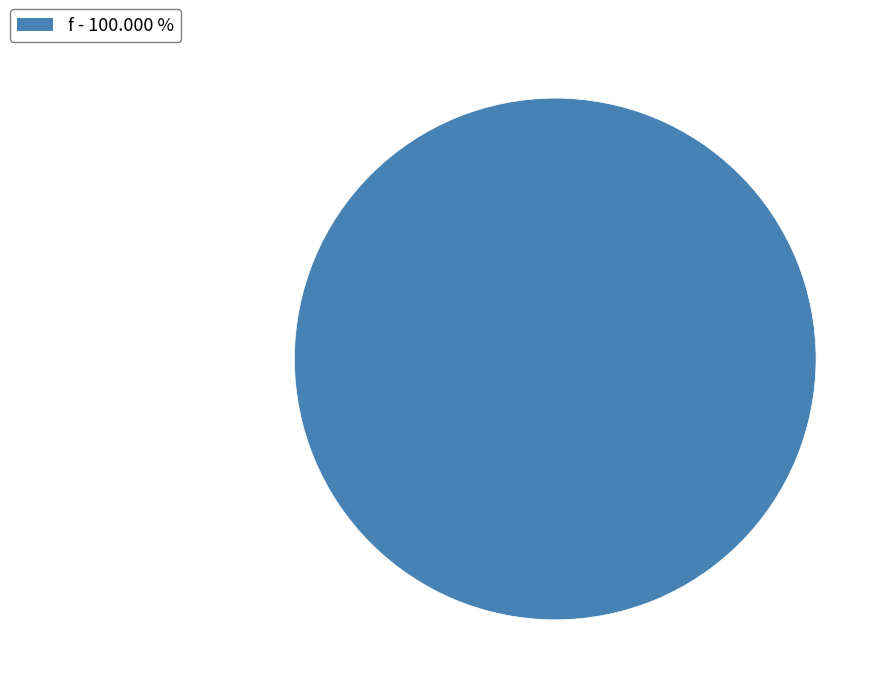

Rank the categories by value from lowest to highest.

f - 100.000 %